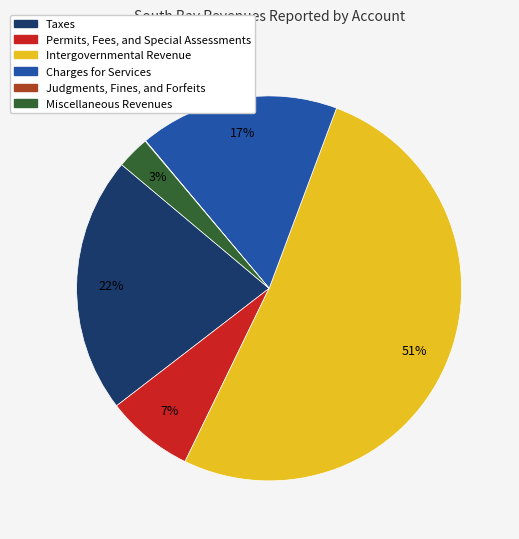

To the nearest percent, what is the difference between the largest and smallest slice percentages?

51%